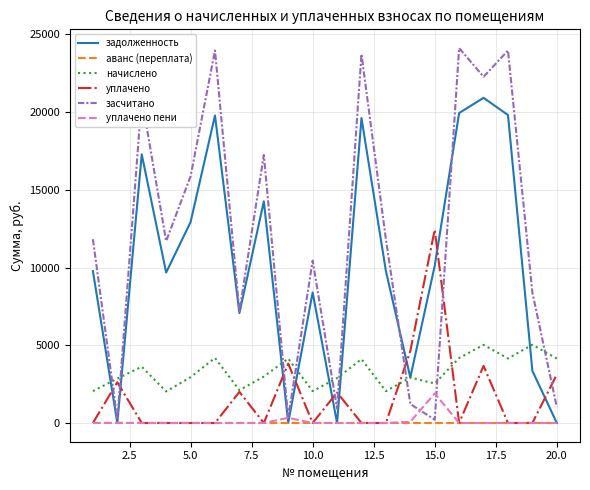

True or false: уплачено has more than 2 points higher than both neighbors.

True